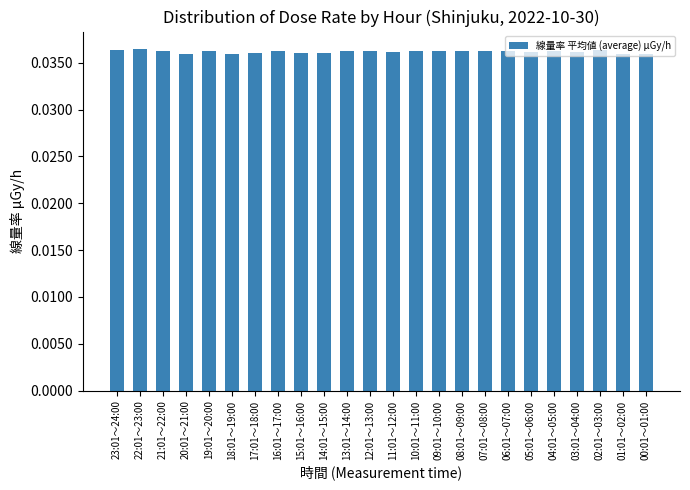

What is the label of the 5th bar from the left?

19:01～20:00